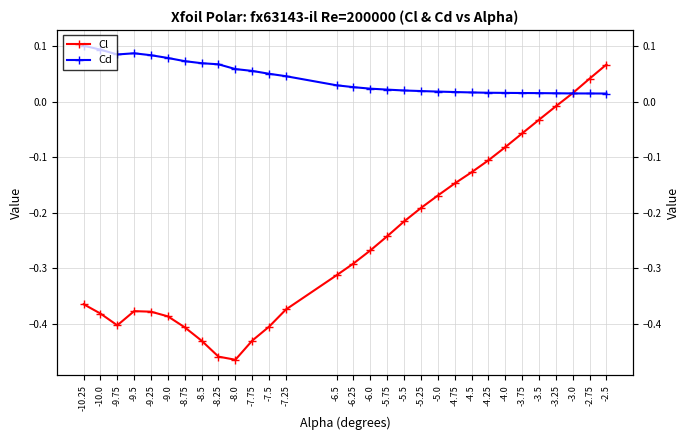

Rank the categories by Cl value from lowest to highest.

-8.0, -8.25, -8.5, -7.75, -8.75, -7.5, -9.75, -9.0, -10.0, -9.25, -9.5, -7.25, -10.25, -6.5, -6.25, -6.0, -5.75, -5.5, -5.25, -5.0, -4.75, -4.5, -4.25, -4.0, -3.75, -3.5, -3.25, -3.0, -2.75, -2.5